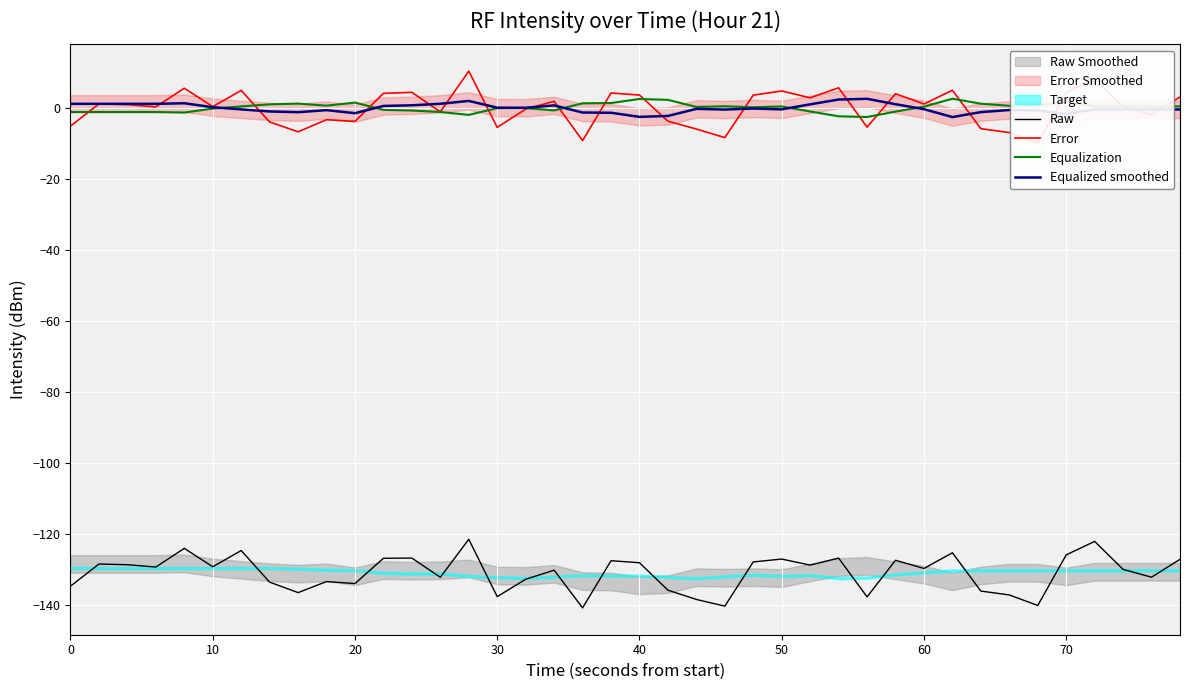

What is the minimum value for Raw?

-141.0